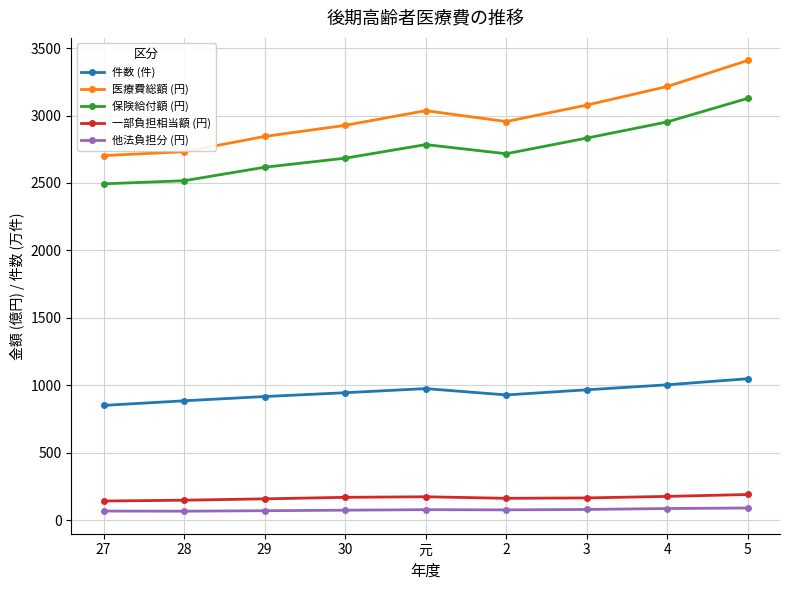

Which series has the largest range (max minus min)?

医療費総額 (円)